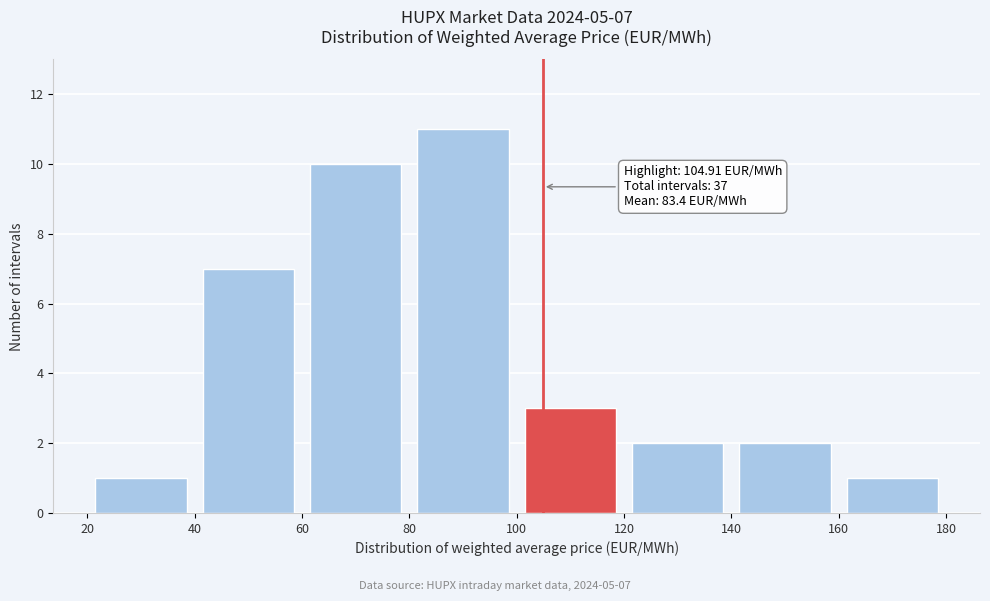

Over which range of the x-axis is the bar tallest?

80 to 100